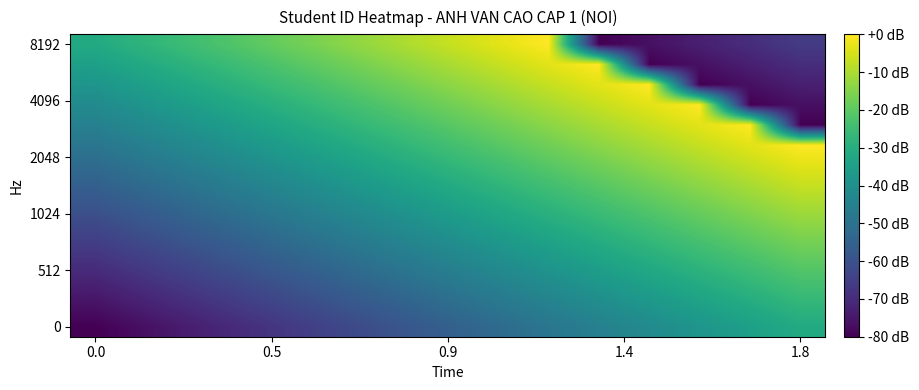

How many series are shown in this chart?

15